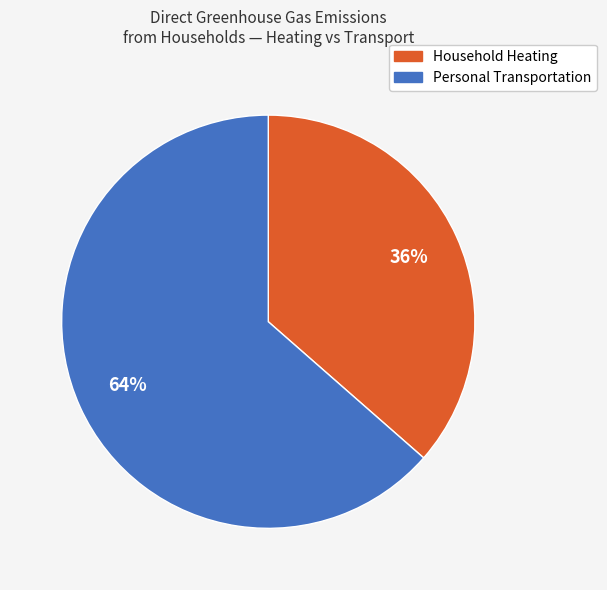

Is there any slice that represents more than half of the pie?

Yes